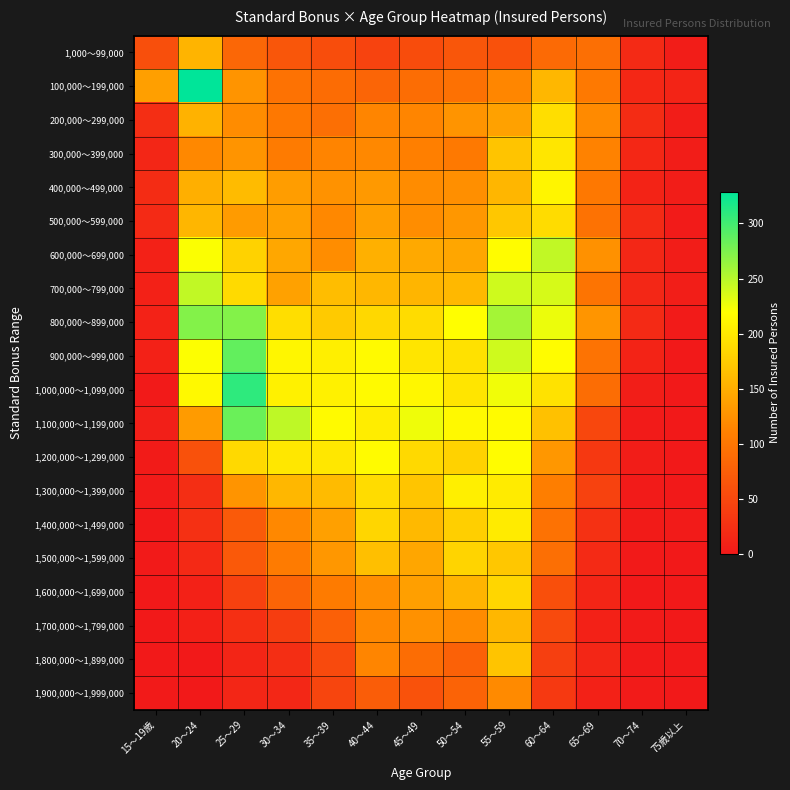

Rank the series by their maximum value, from lowest to highest.

1,900,000～1,999,000, 1,000～99,000, 1,700,000～1,799,000, 1,800,000～1,899,000, 1,500,000～1,599,000, 1,600,000～1,699,000, 500,000～599,000, 200,000～299,000, 300,000～399,000, 1,400,000～1,499,000, 1,300,000～1,399,000, 400,000～499,000, 1,200,000～1,299,000, 600,000～699,000, 700,000～799,000, 800,000～899,000, 1,100,000～1,199,000, 900,000～999,000, 1,000,000～1,099,000, 100,000～199,000